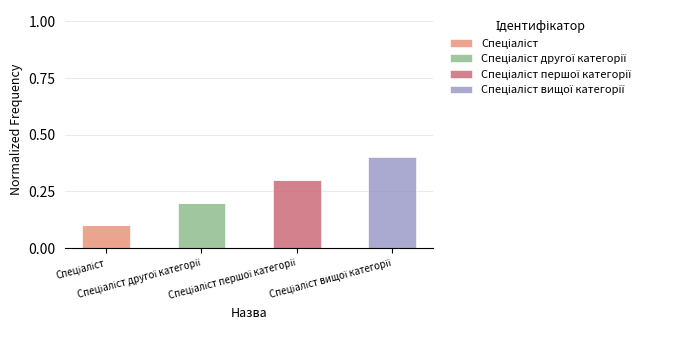

Does the chart contain stacked bars?

Yes